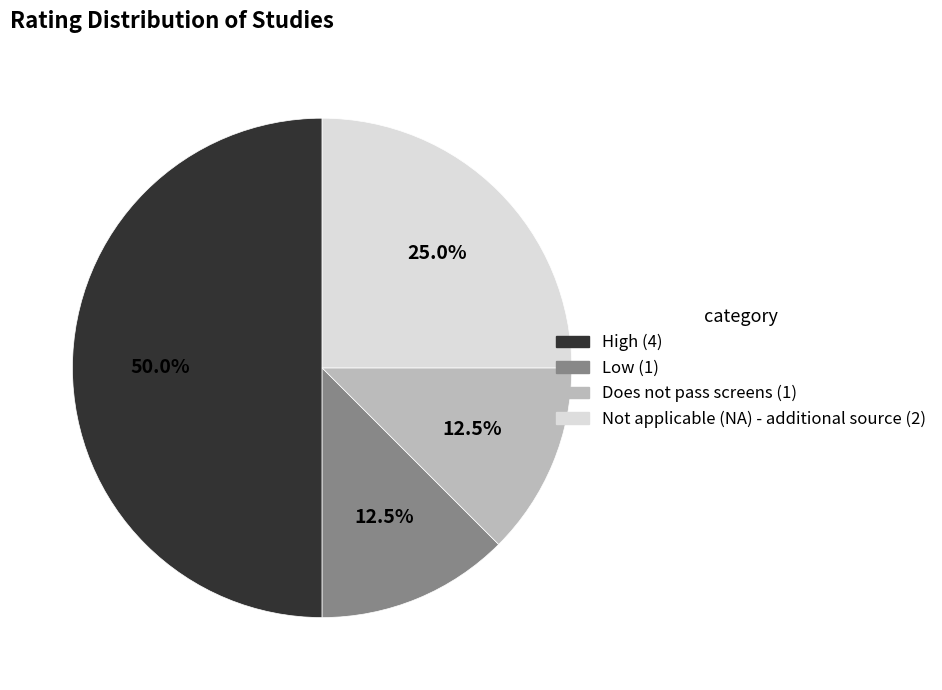

Which slice is the largest?

High